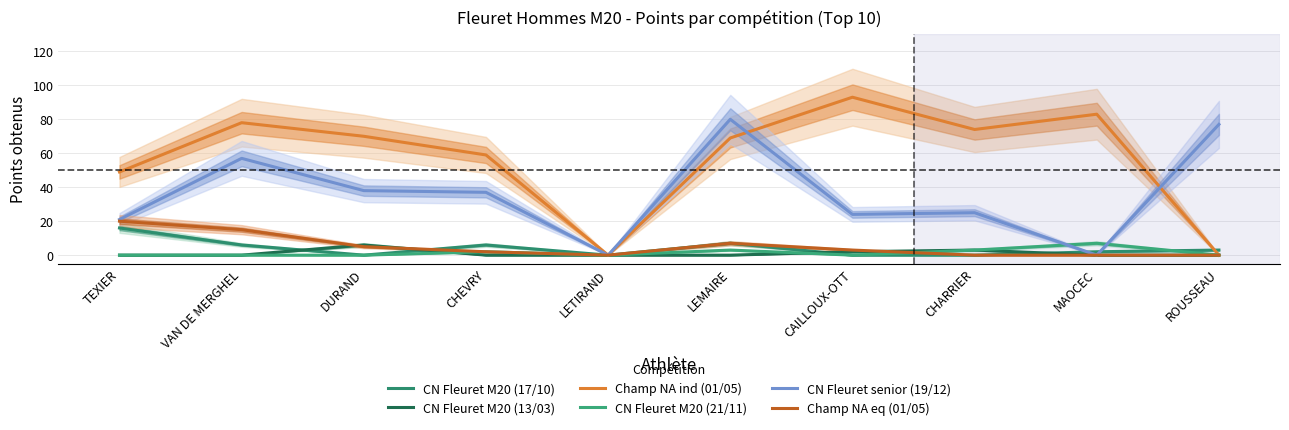

How many positive values does the CN Fleuret M20 (17/10) series have?

6